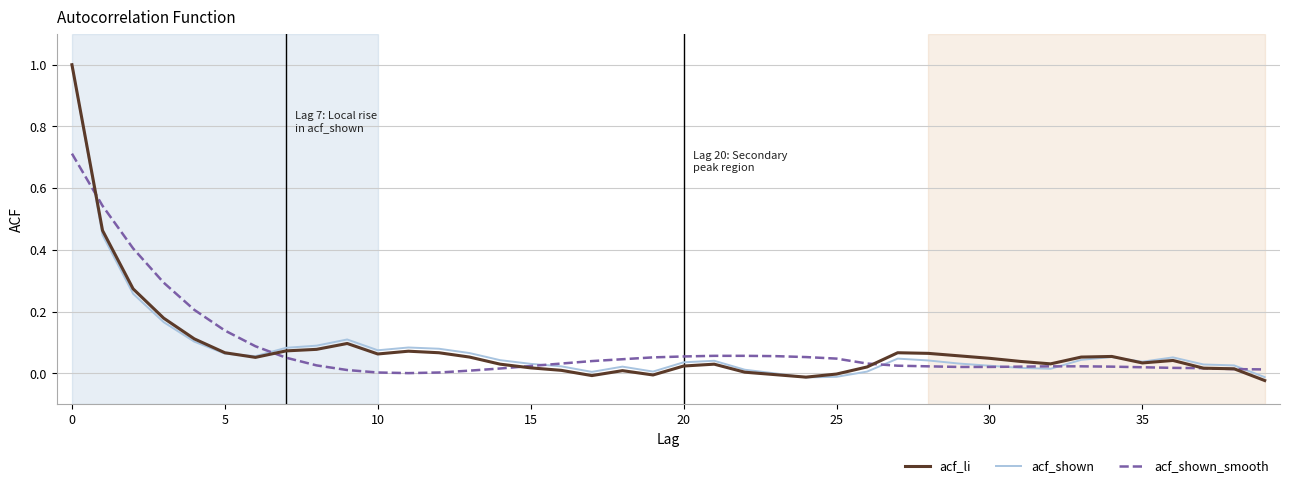

What is the greatest value displayed?

1.0